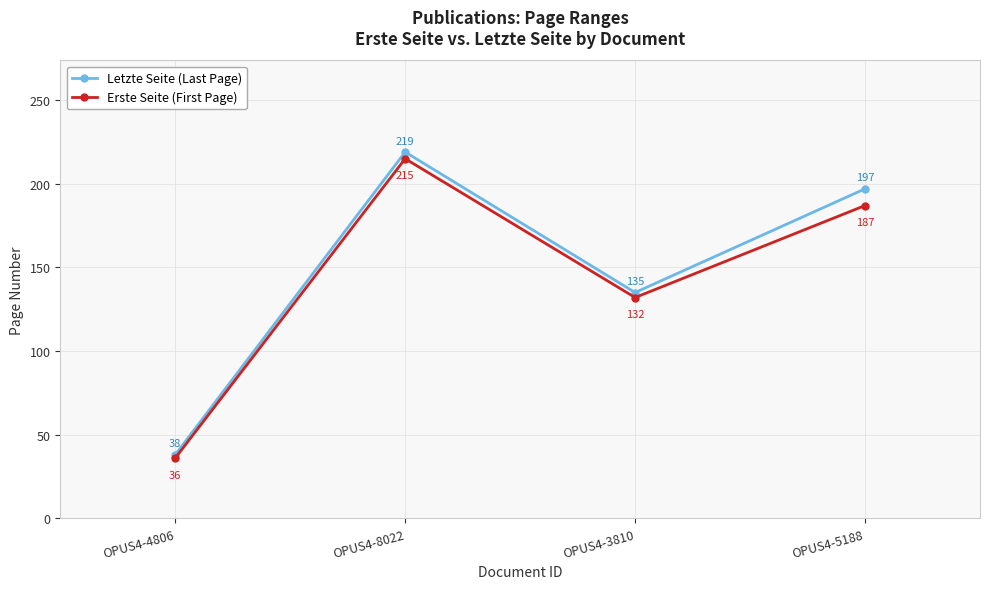

Which series has the largest range (max minus min)?

Letzte Seite (Last Page)